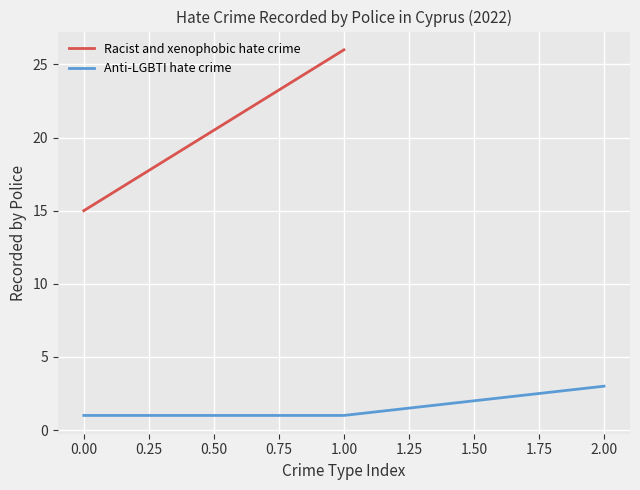

Is it true that Anti-LGBTI hate crime equals 1 at 1.00?

True